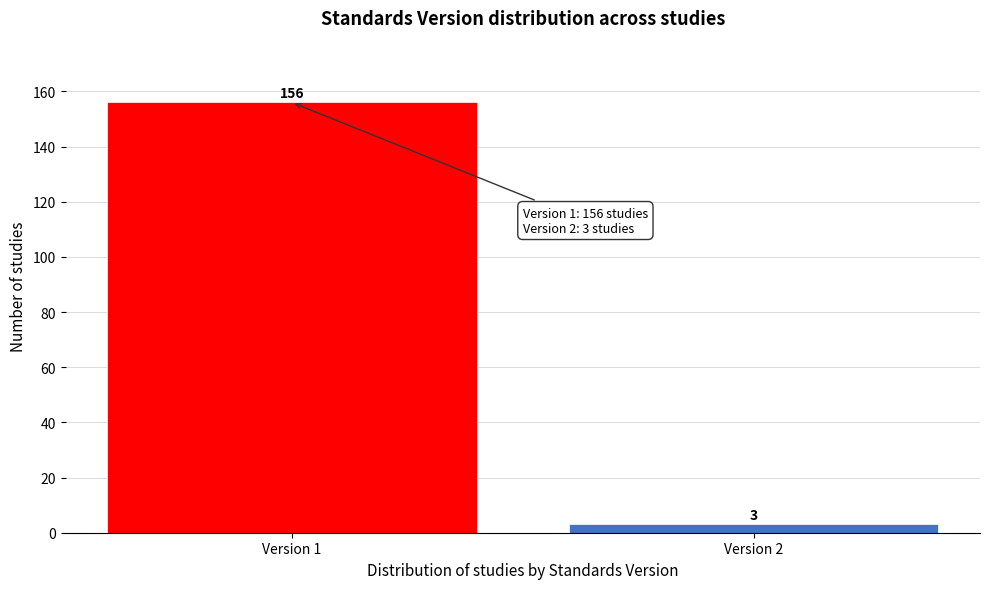

Reading right to left, transcribe all the data shown in this chart.

3	156